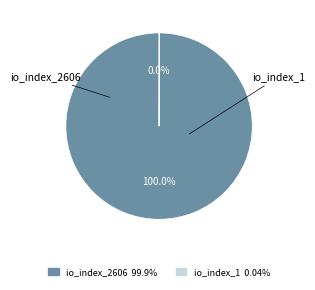

Is io_index_2606 the majority of the pie?

Yes